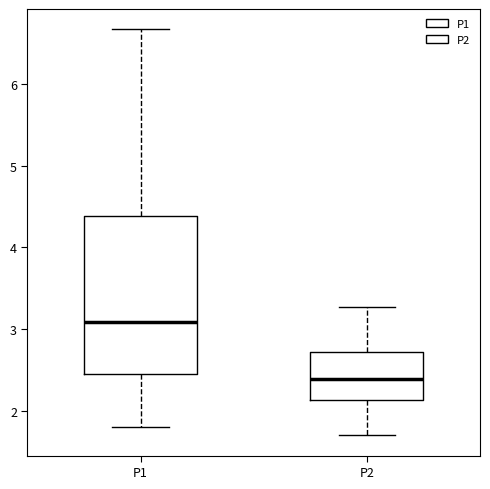

Reading left to right, transcribe this box plot: for each box, give where its median line is, the range the box spans, and where its two whiskers end, as read against the y-axis. The values are not printed on the chart, so give them approximately, as read against the axis.

P1: median 3.1, box 2.5 to 4.4, whiskers 1.8 to 6.7
P2: median 2.4, box 2.1 to 2.7, whiskers 1.7 to 3.3